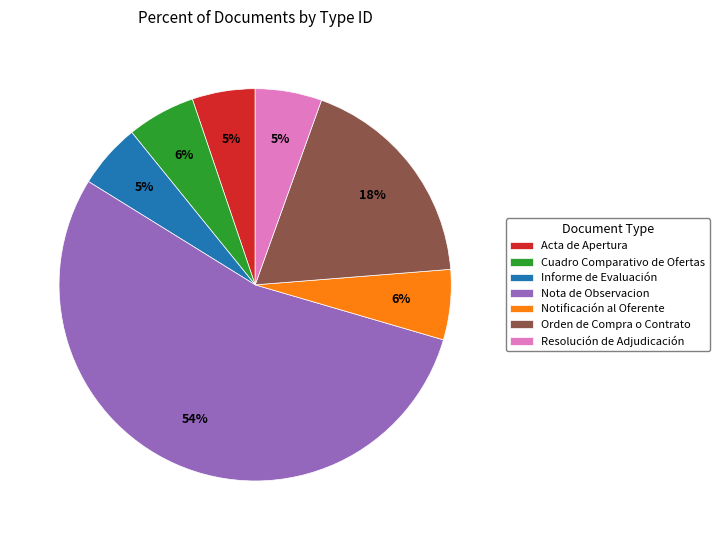

Does Resolución de Adjudicación represent more than half of the total?

No